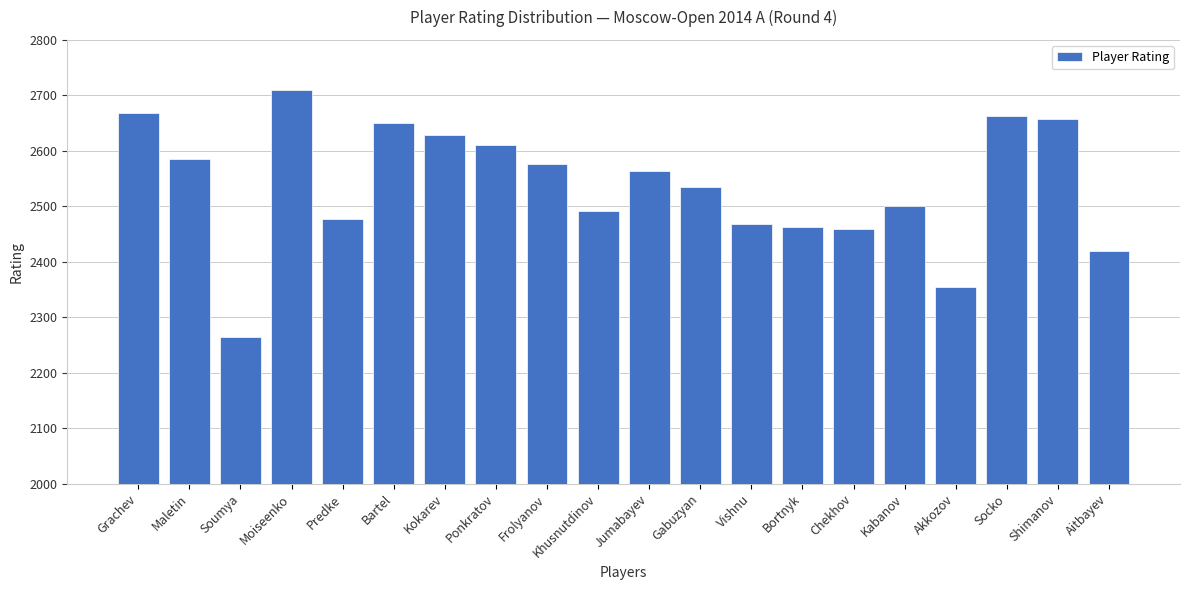

The value at Predke is 2477. True or false?

True